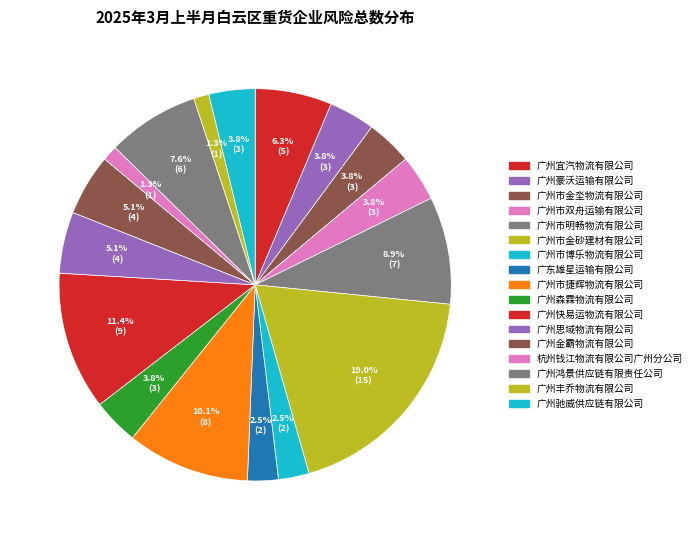

Rank the categories by value from lowest to highest.

杭州钱江物流有限公司广州分公司, 广州丰乔物流有限公司, 广州市博乐物流有限公司, 广东雄星运输有限公司, 广州豪沃运输有限公司, 广州市金坔物流有限公司, 广州市双舟运输有限公司, 广州森霖物流有限公司, 广州驰威供应链有限公司, 广州思域物流有限公司, 广州金霸物流有限公司, 广州宜汽物流有限公司, 广州鸿景供应链有限责任公司, 广州市明畅物流有限公司, 广州市捷辉物流有限公司, 广州快易运物流有限公司, 广州市金砂建材有限公司